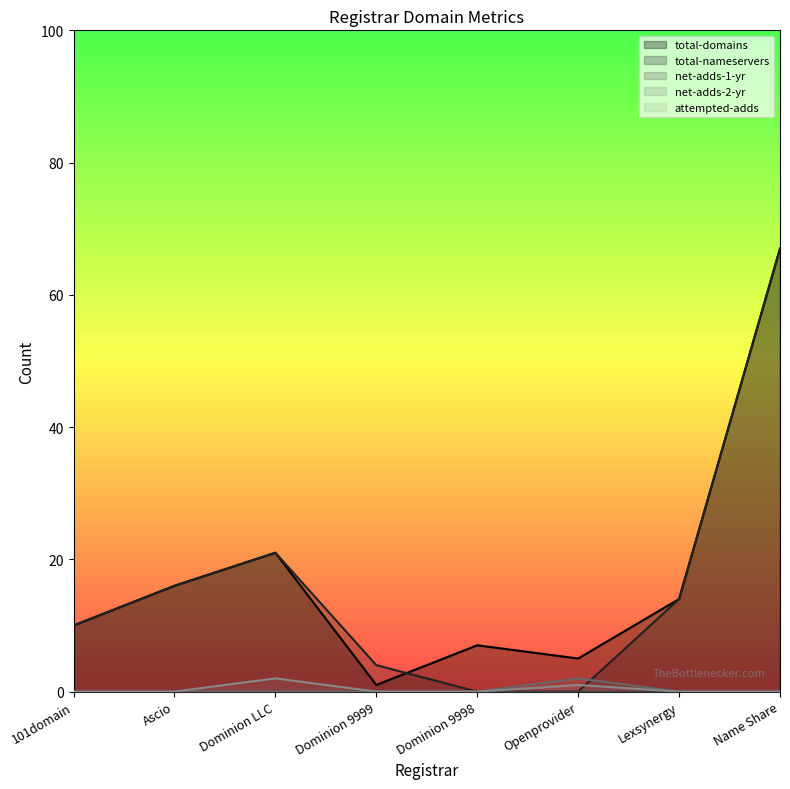

What is the maximum value for total-nameservers?

67